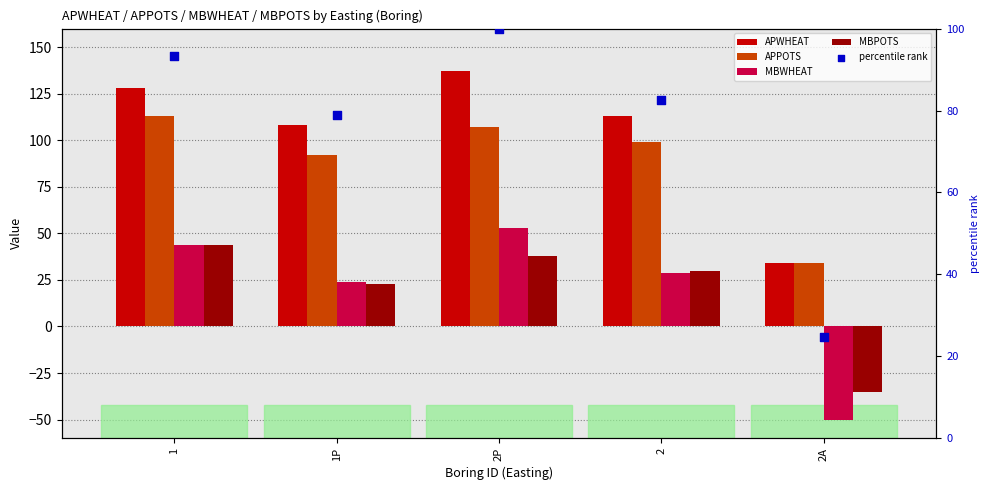

What are all the series names shown in the legend?

APWHEAT, APPOTS, MBWHEAT, MBPOTS, percentile rank